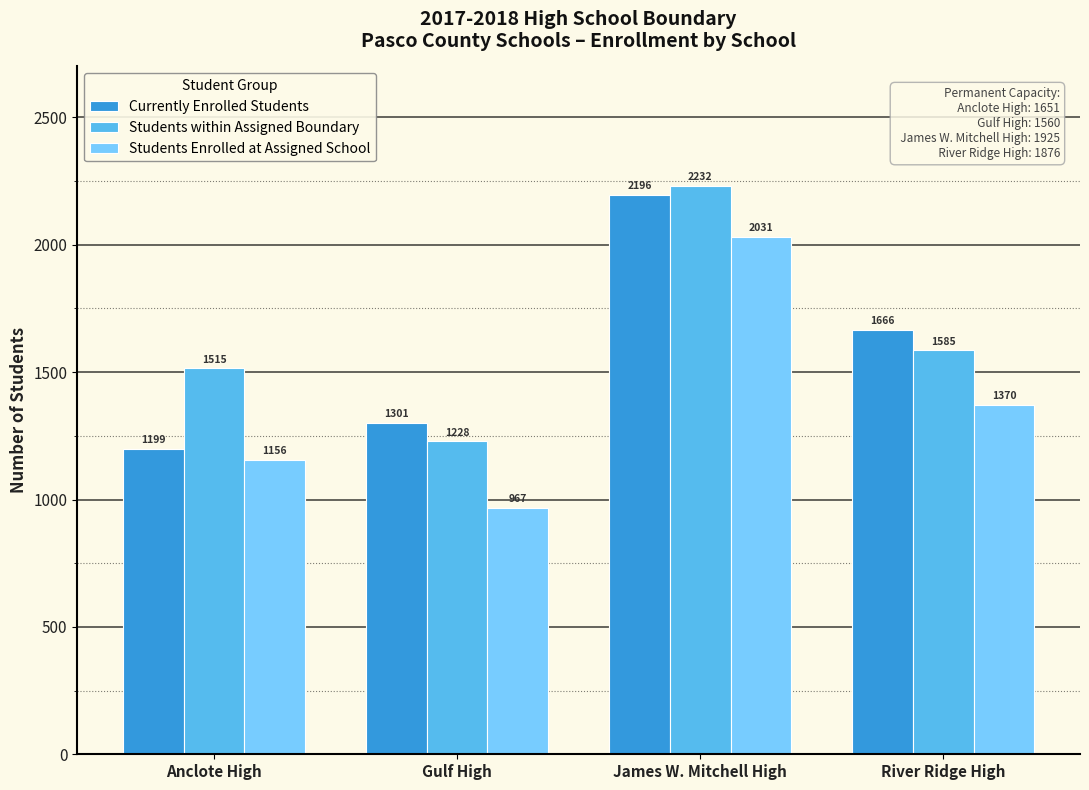

Reading left to right, transcribe all the data shown in this chart.

Currently Enrolled Students: 1199	1301	2196	1666
Students within Assigned Boundary: 1515	1228	2232	1585
Students Enrolled at Assigned School: 1156	967	2031	1370